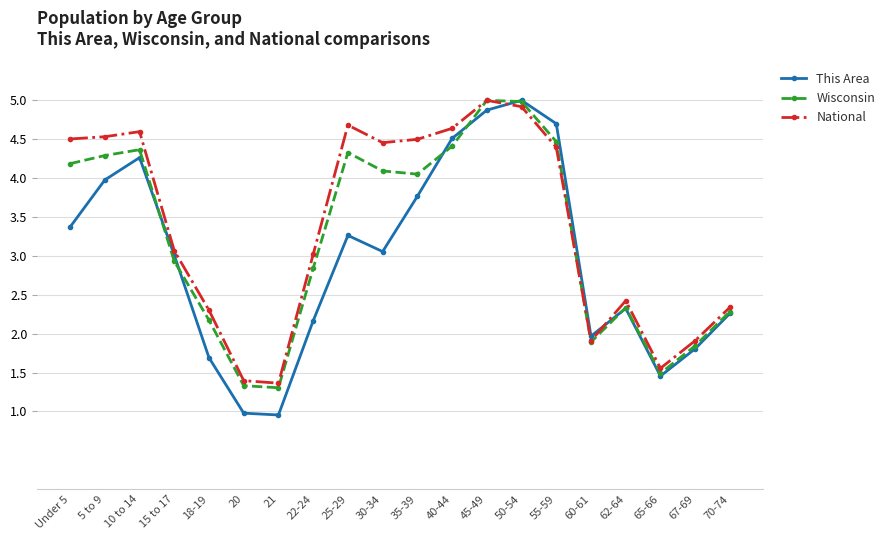

The National series shows 5.0 at 45-49. True or false?

True